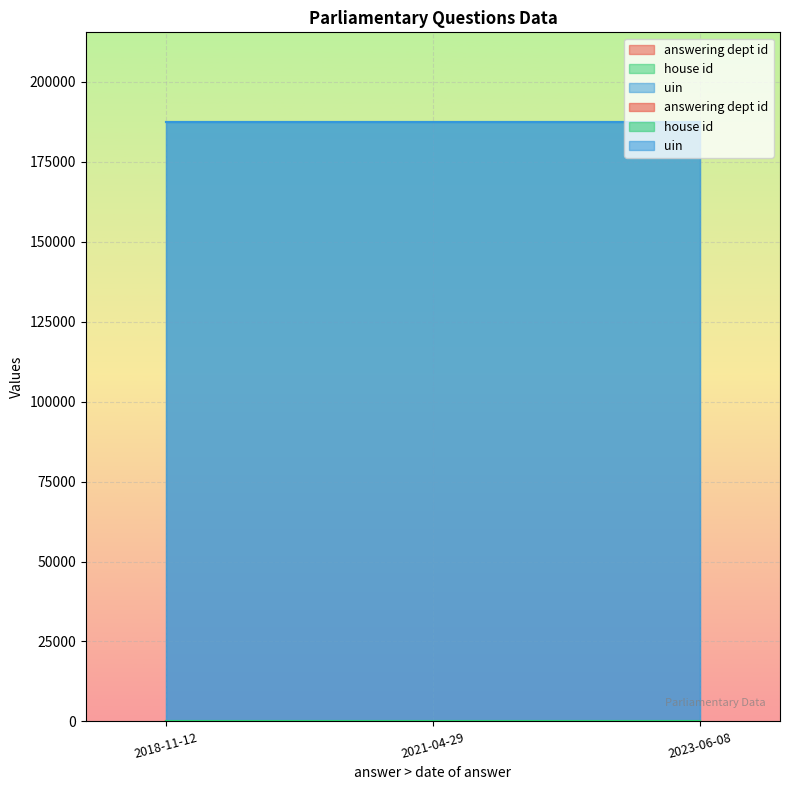

What is the average value of the answering dept id series?

24